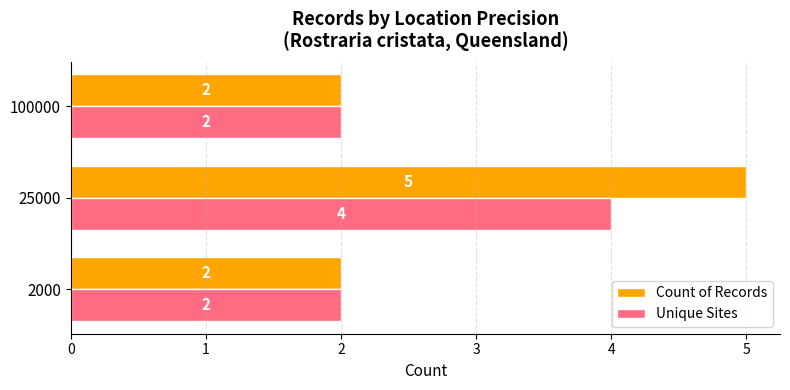

Which series has the largest range (max minus min)?

Count of Records